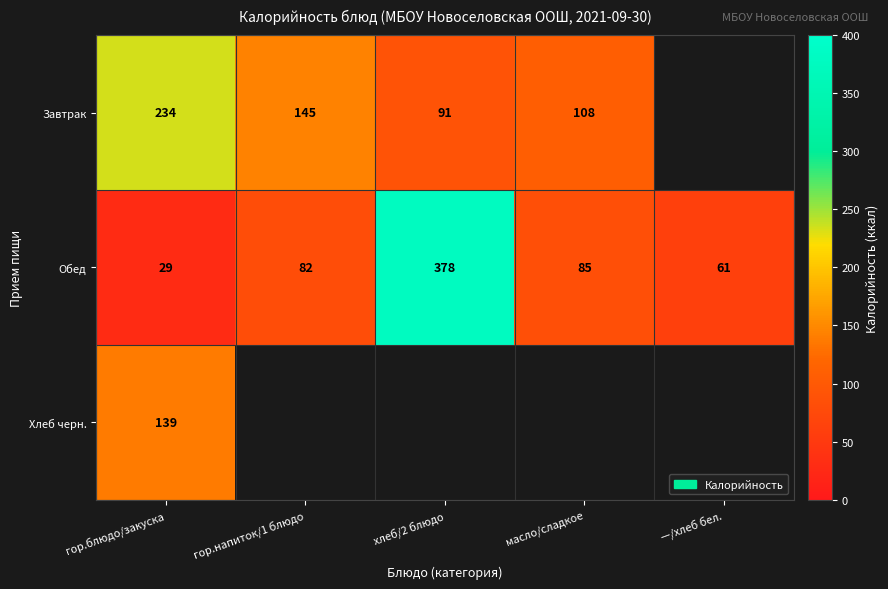

What is the average value of the Обед series?

127